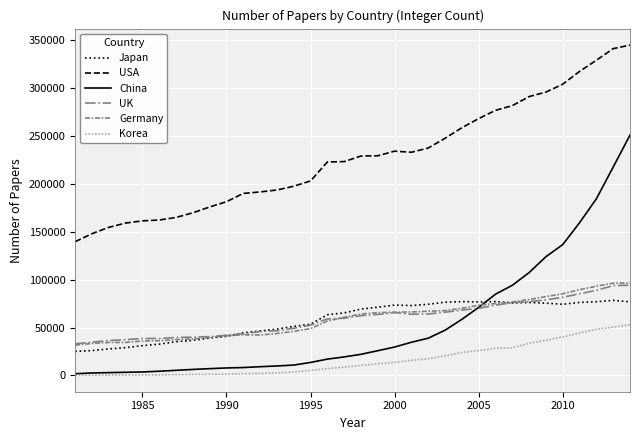

Which series has the largest total across all categories?

USA